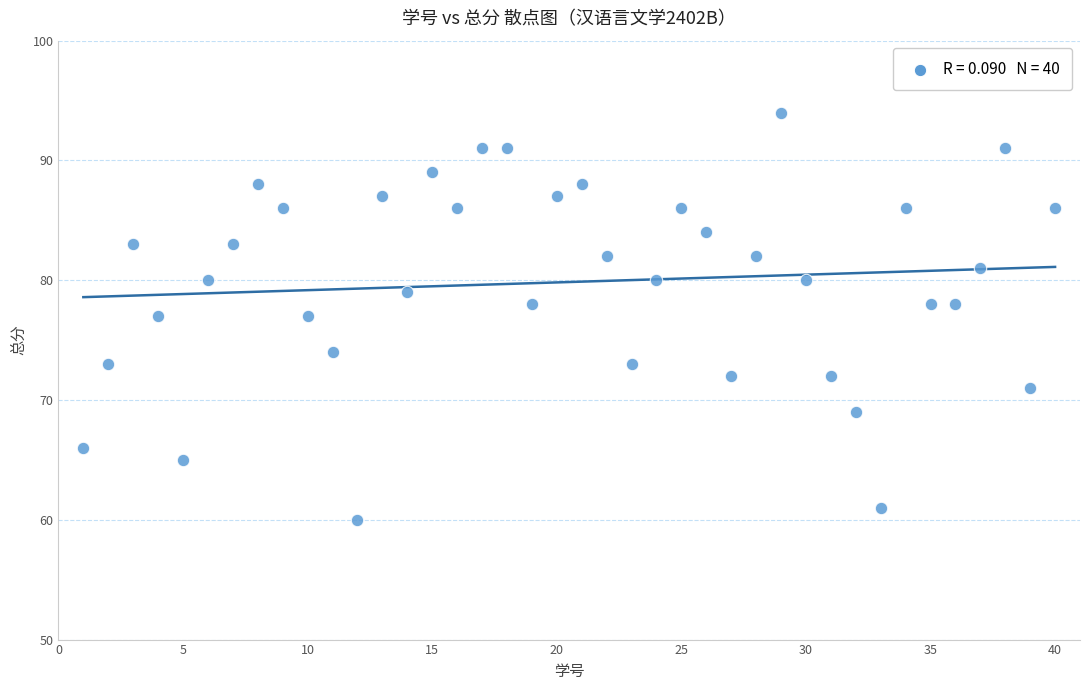

What is the range of X values (max minus min)?

39